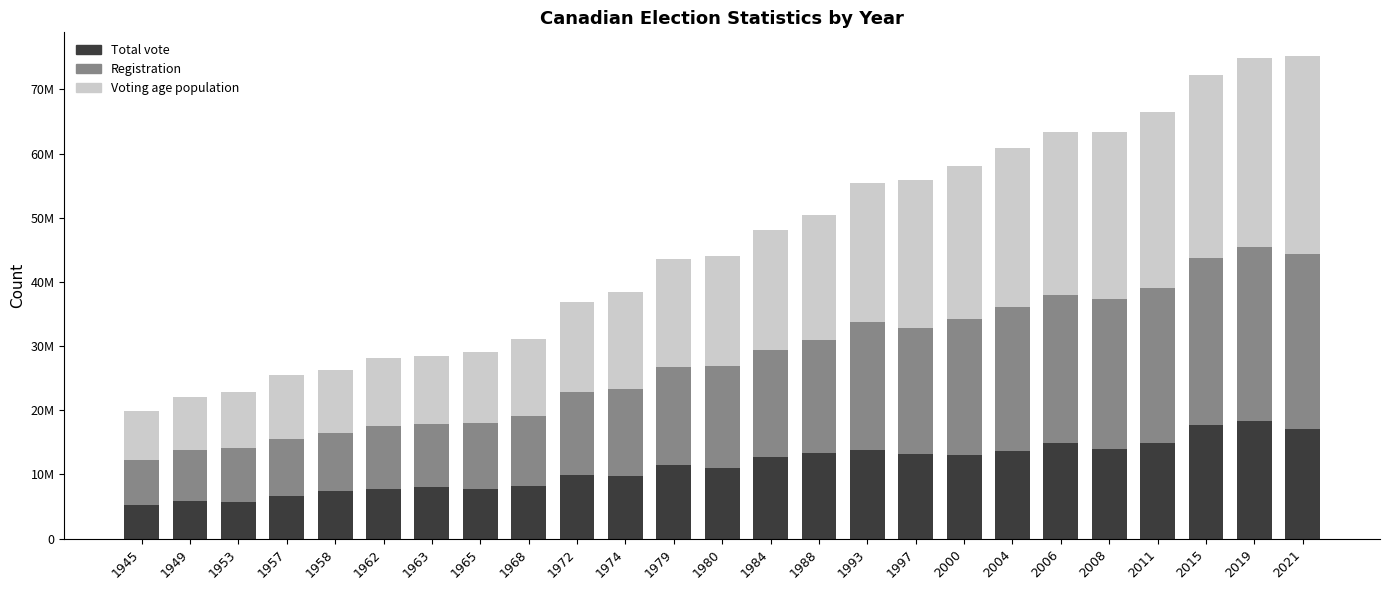

What are all the series names shown in the legend?

Total vote, Registration, Voting age population